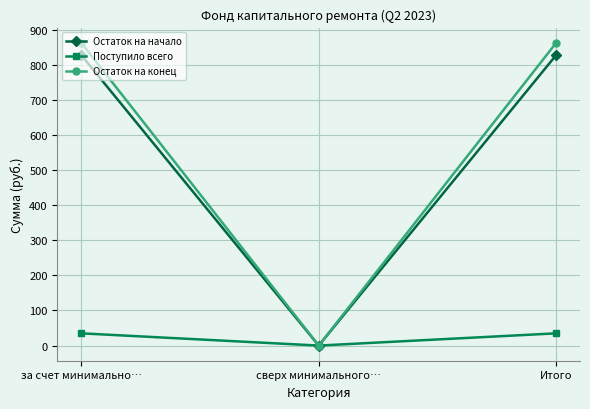

What is the total value across all series at Итого?

1726.3